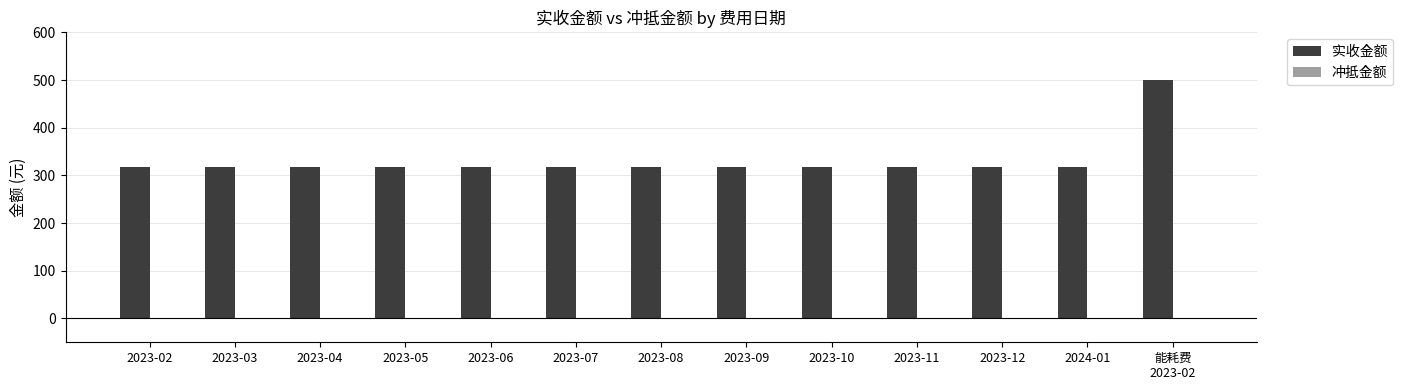

What is the greatest value displayed?

500.0